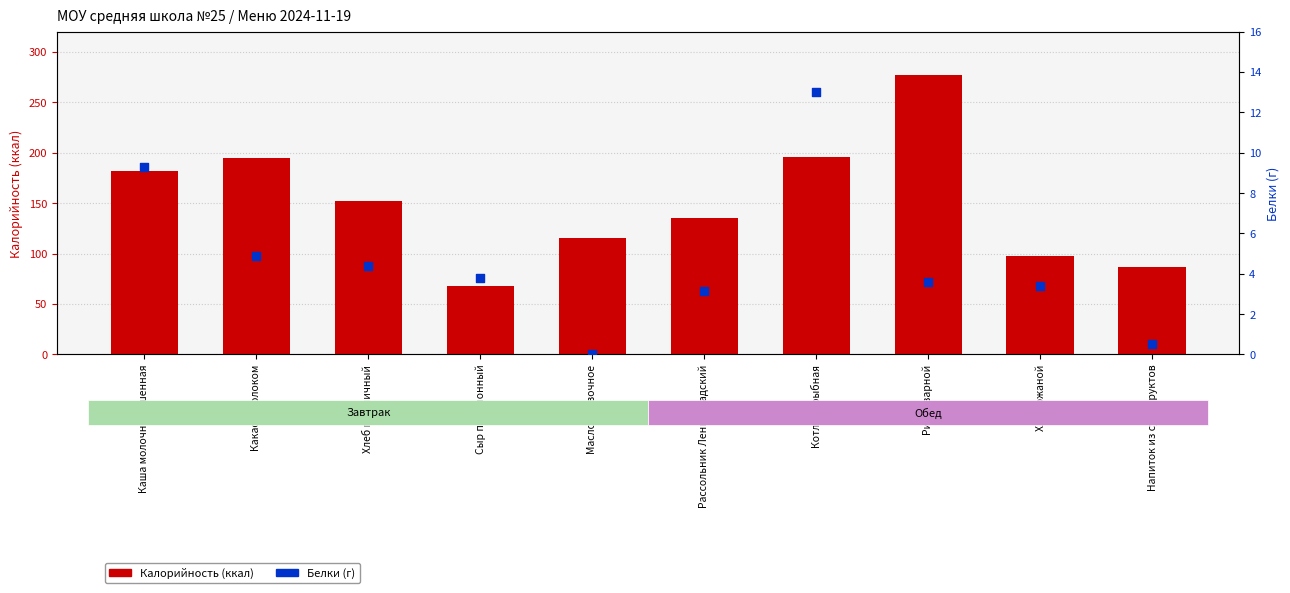

Which series has the largest total across all categories?

Калорийность